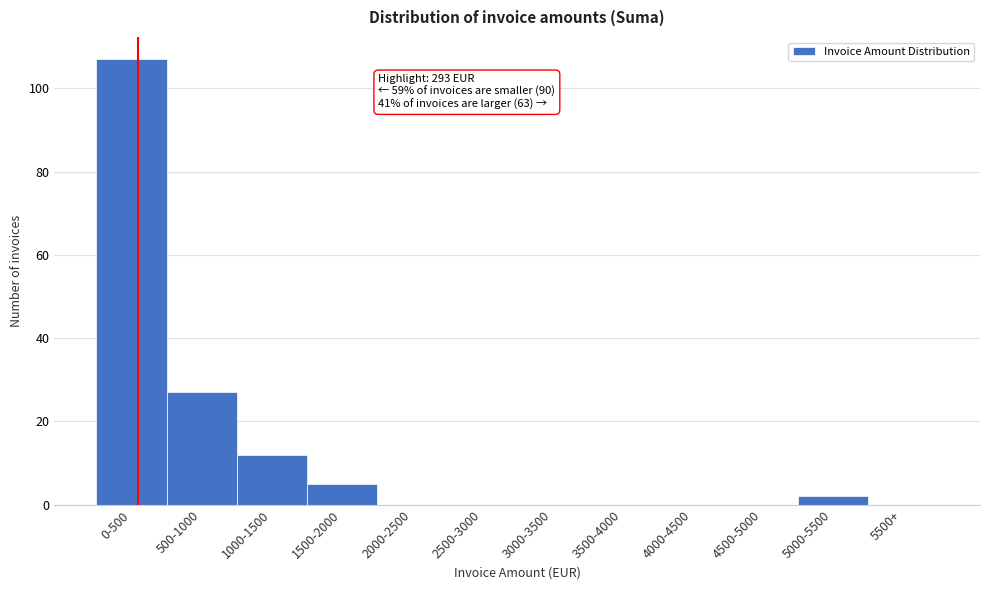

Reading left to right, extract all data points from this chart.

0-500=107	500-1000=27	1000-1500=12	1500-2000=5	2000-2500=0	2500-3000=0	3000-3500=0	3500-4000=0	4000-4500=0	4500-5000=0	5000-5500=2	5500+=0